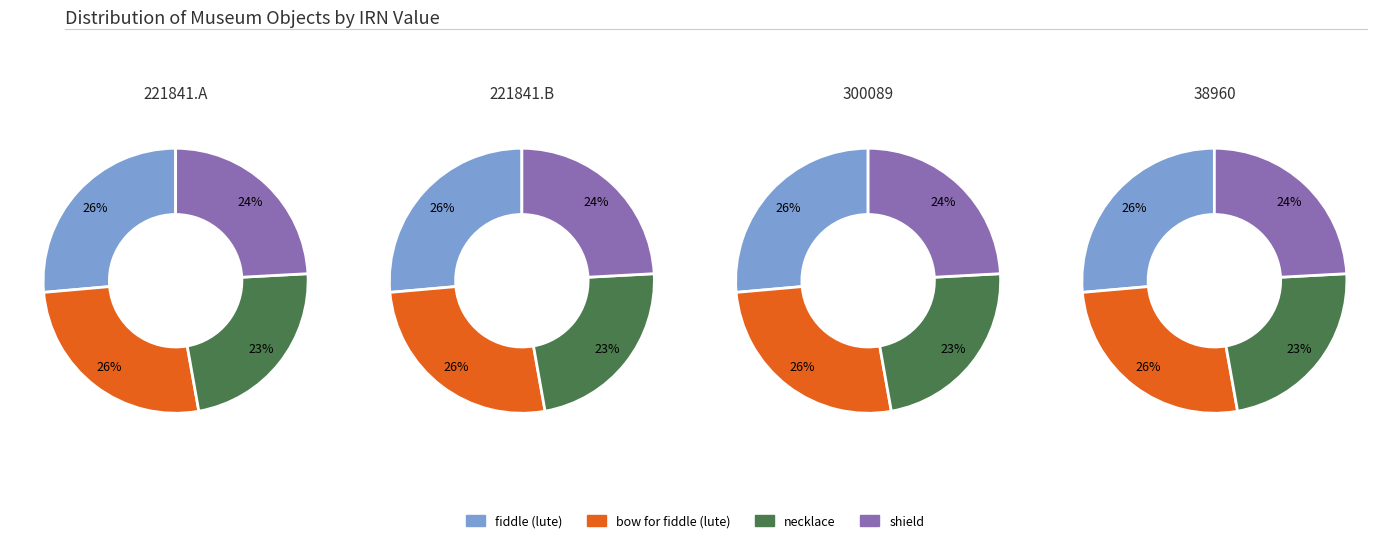

What percentage is the fiddle (lute) slice, to the nearest percent?

26%